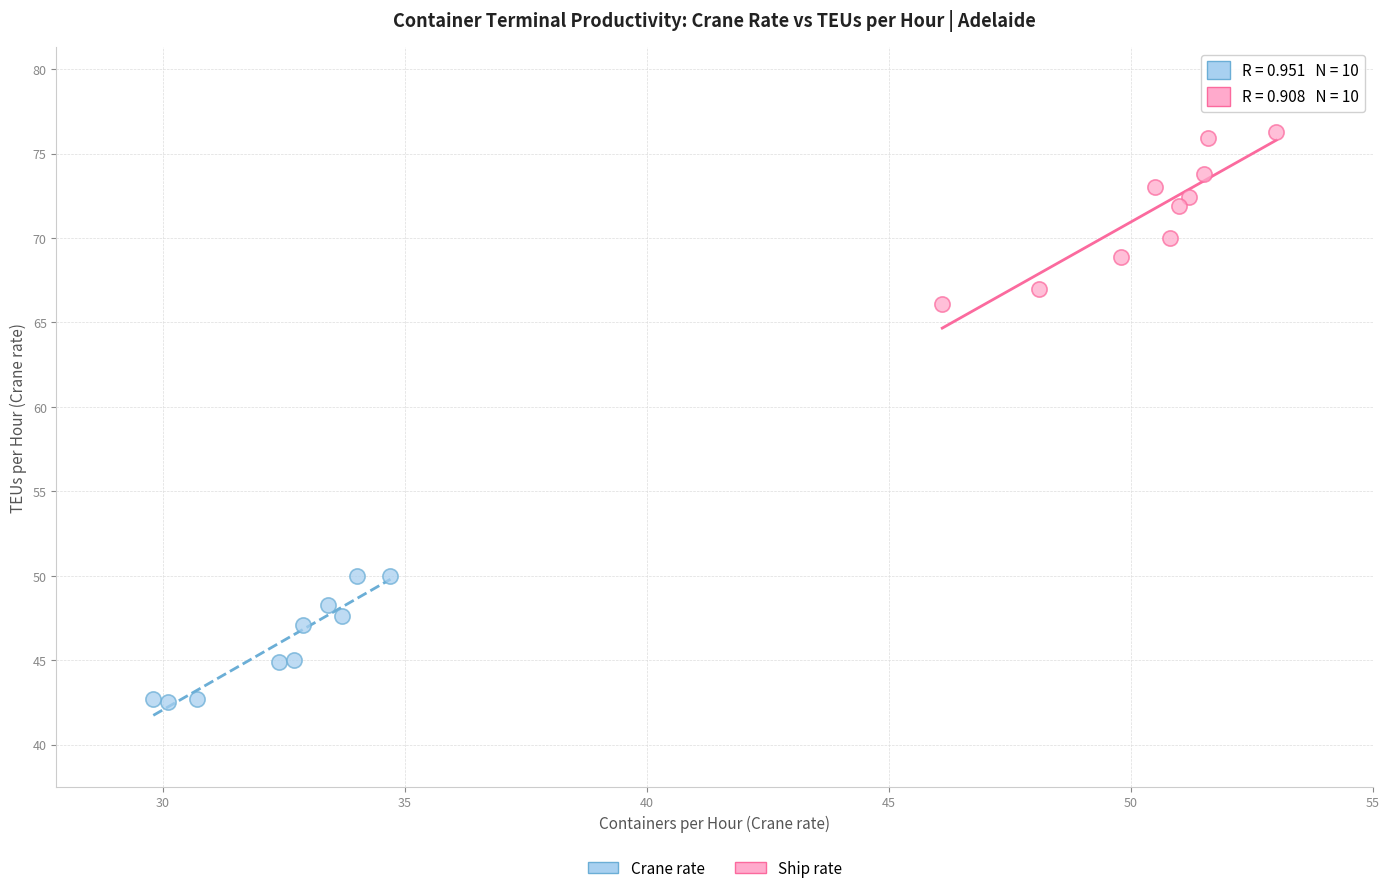

Which series has the largest Y range (max minus min)?

Ship rate